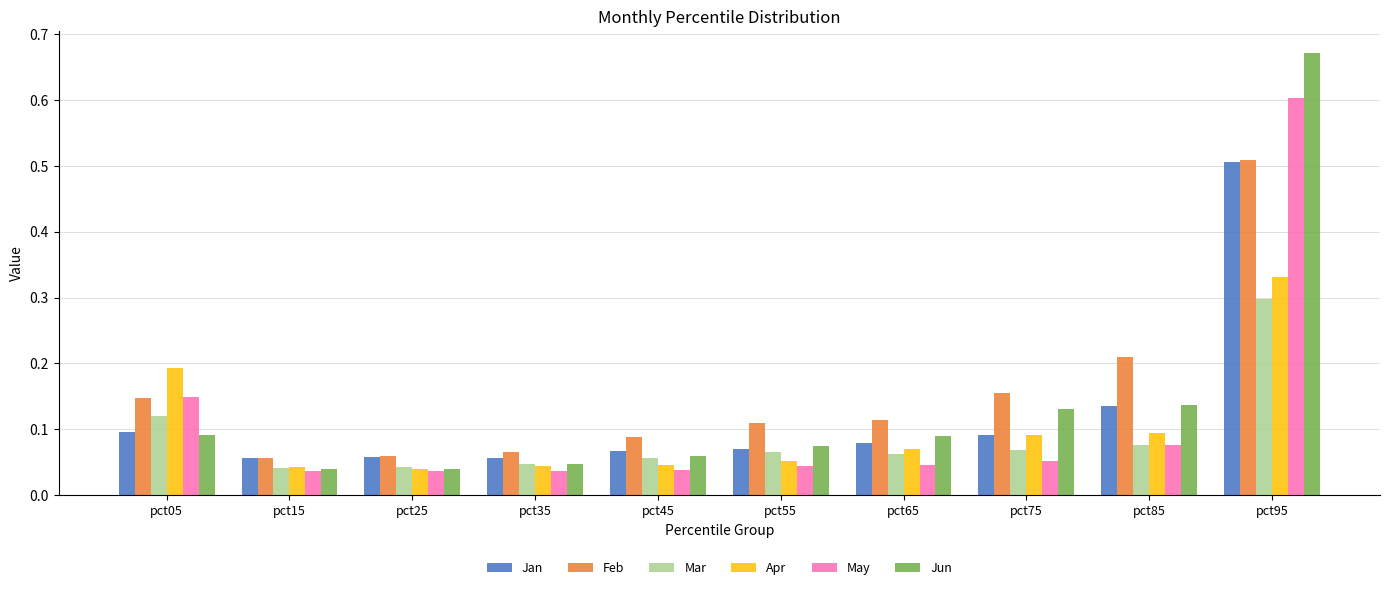

At how many categories does at least one series exceed 0?

10